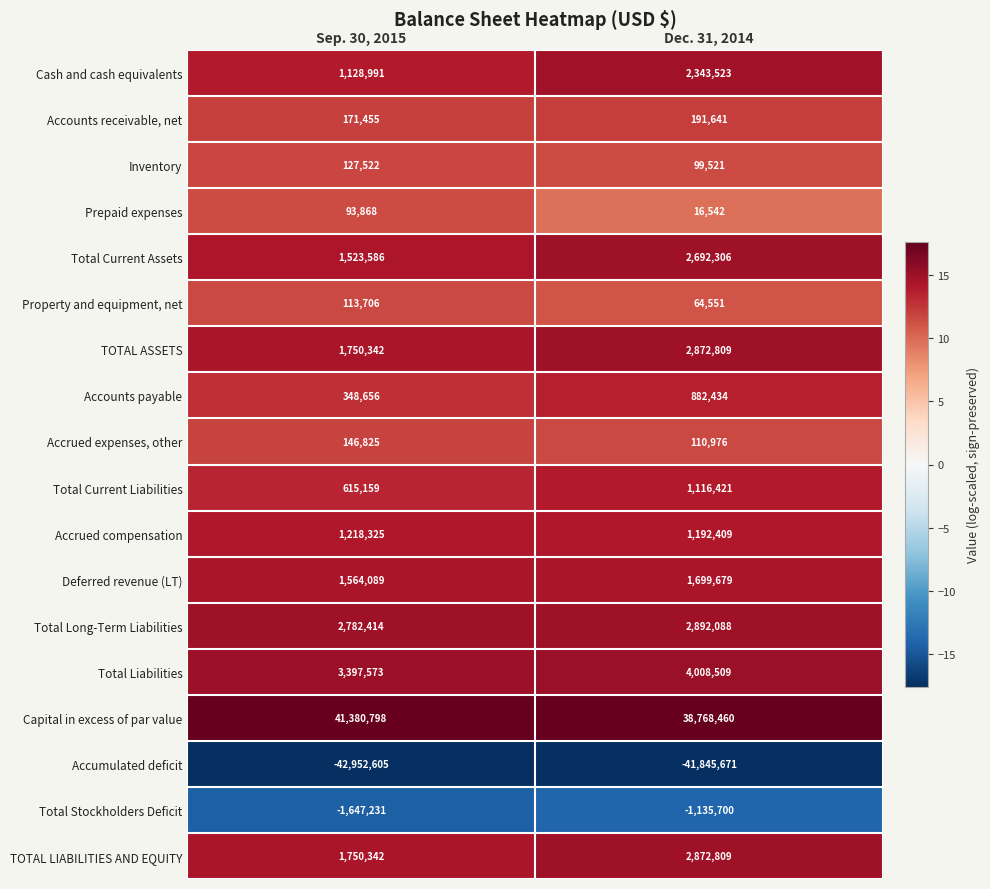

Which series has the largest range (max minus min)?

Capital in excess of par value